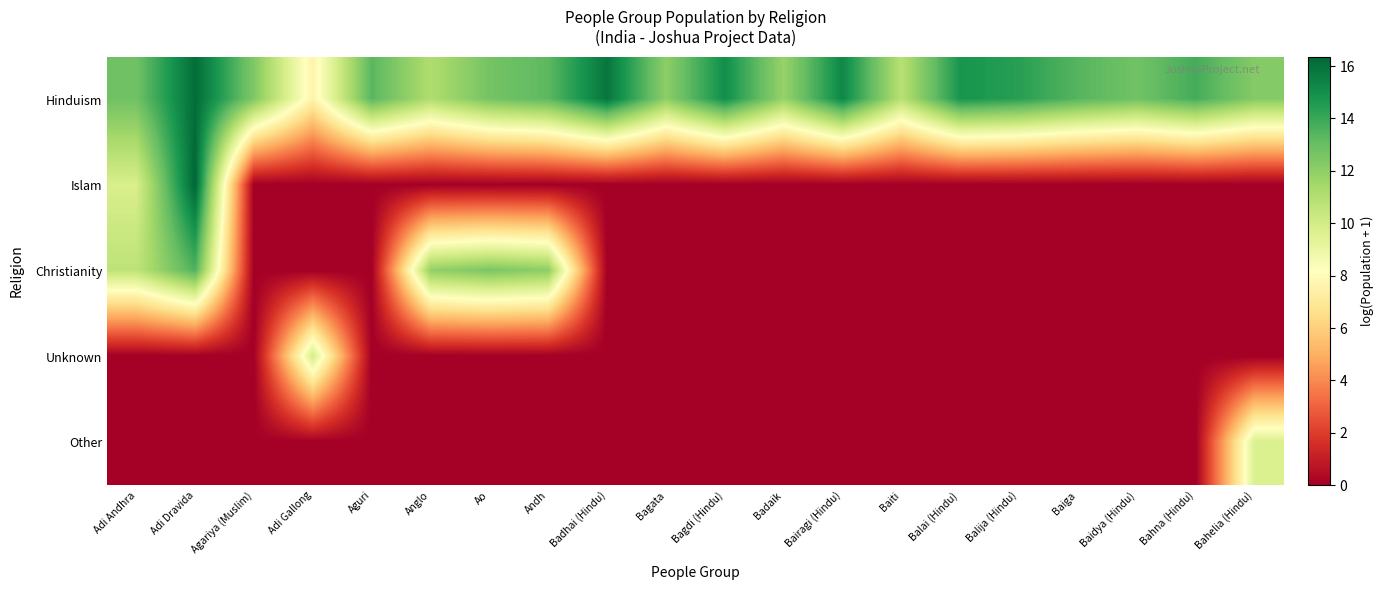

At which category does the chart reach its peak across all series?

Adi Dravida